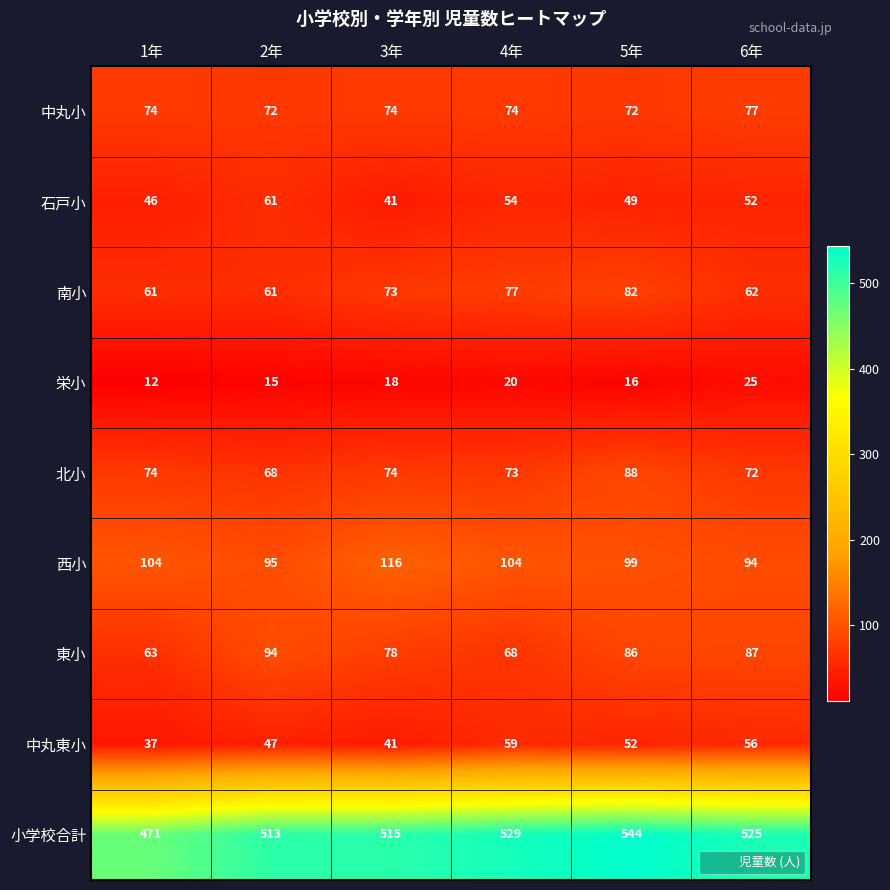

What is the difference between the maximum and minimum values in the 石戸小 series?

20